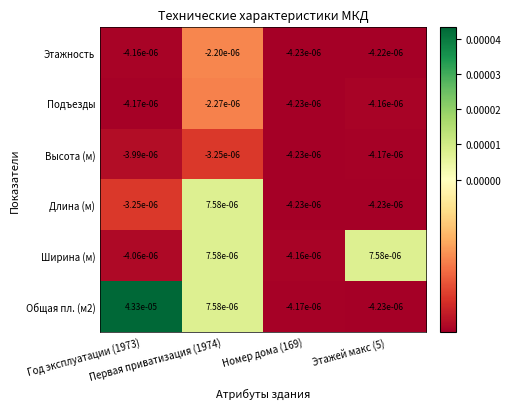

How many values in Общая пл. (м2) are above zero?

2